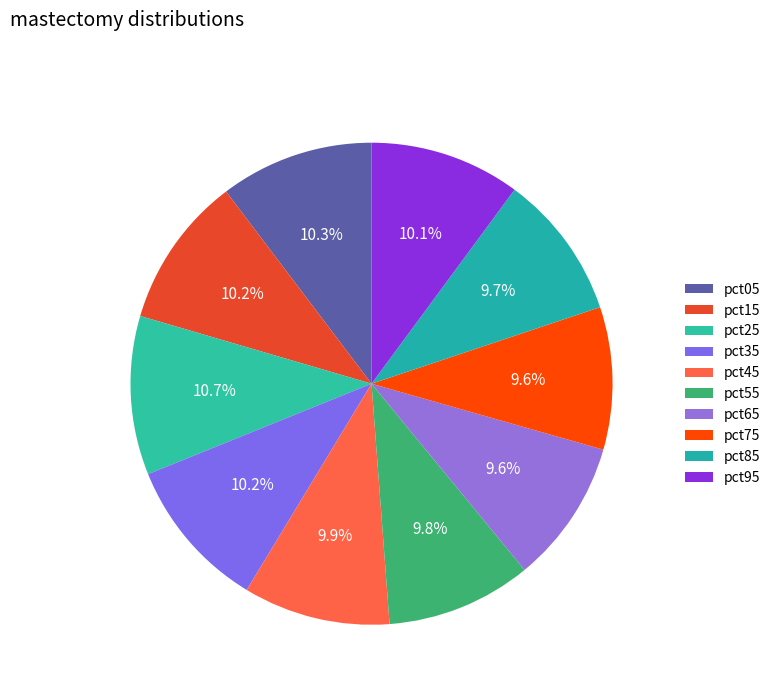

How many segments does this pie chart have?

10